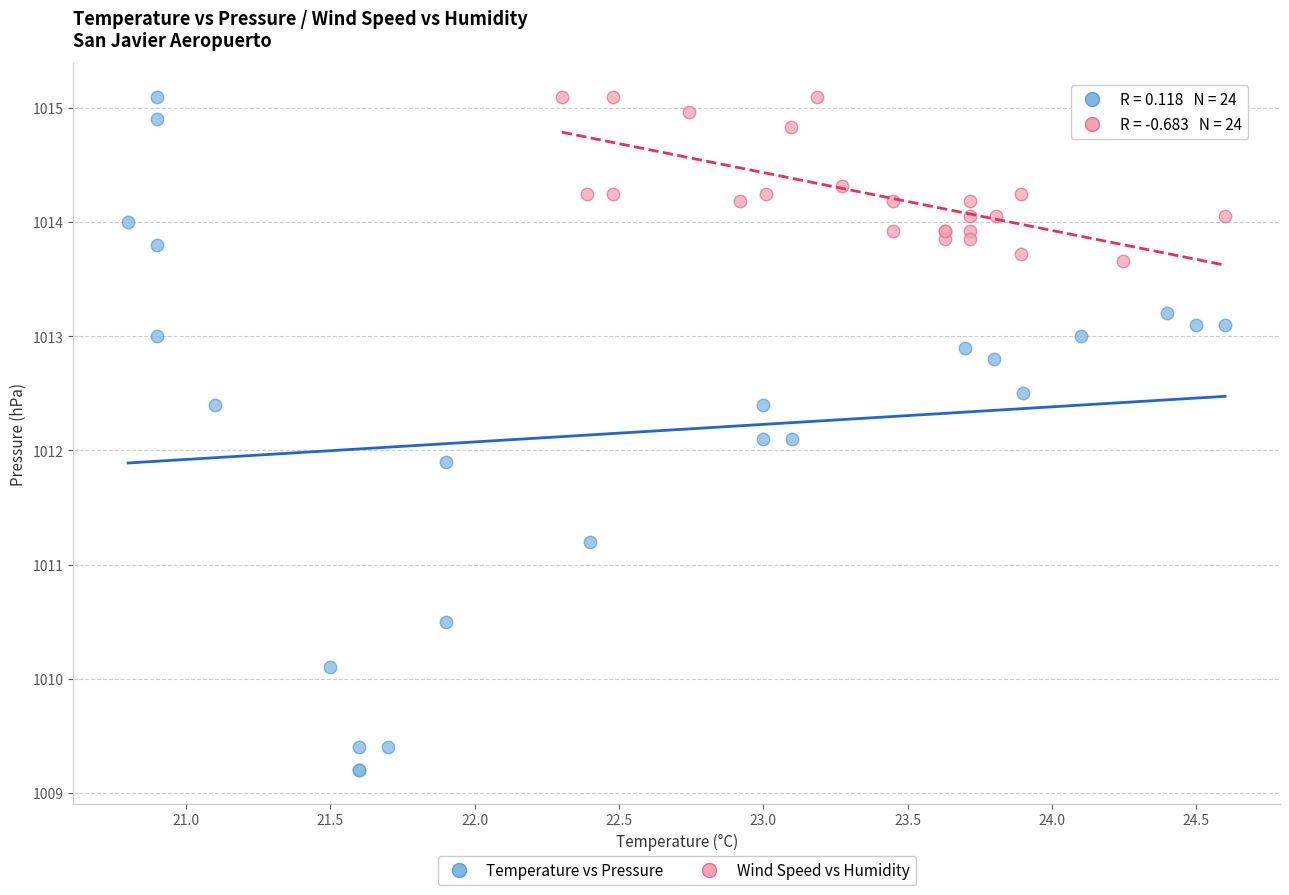

Which series has the largest Y range (max minus min)?

Temperature vs Pressure